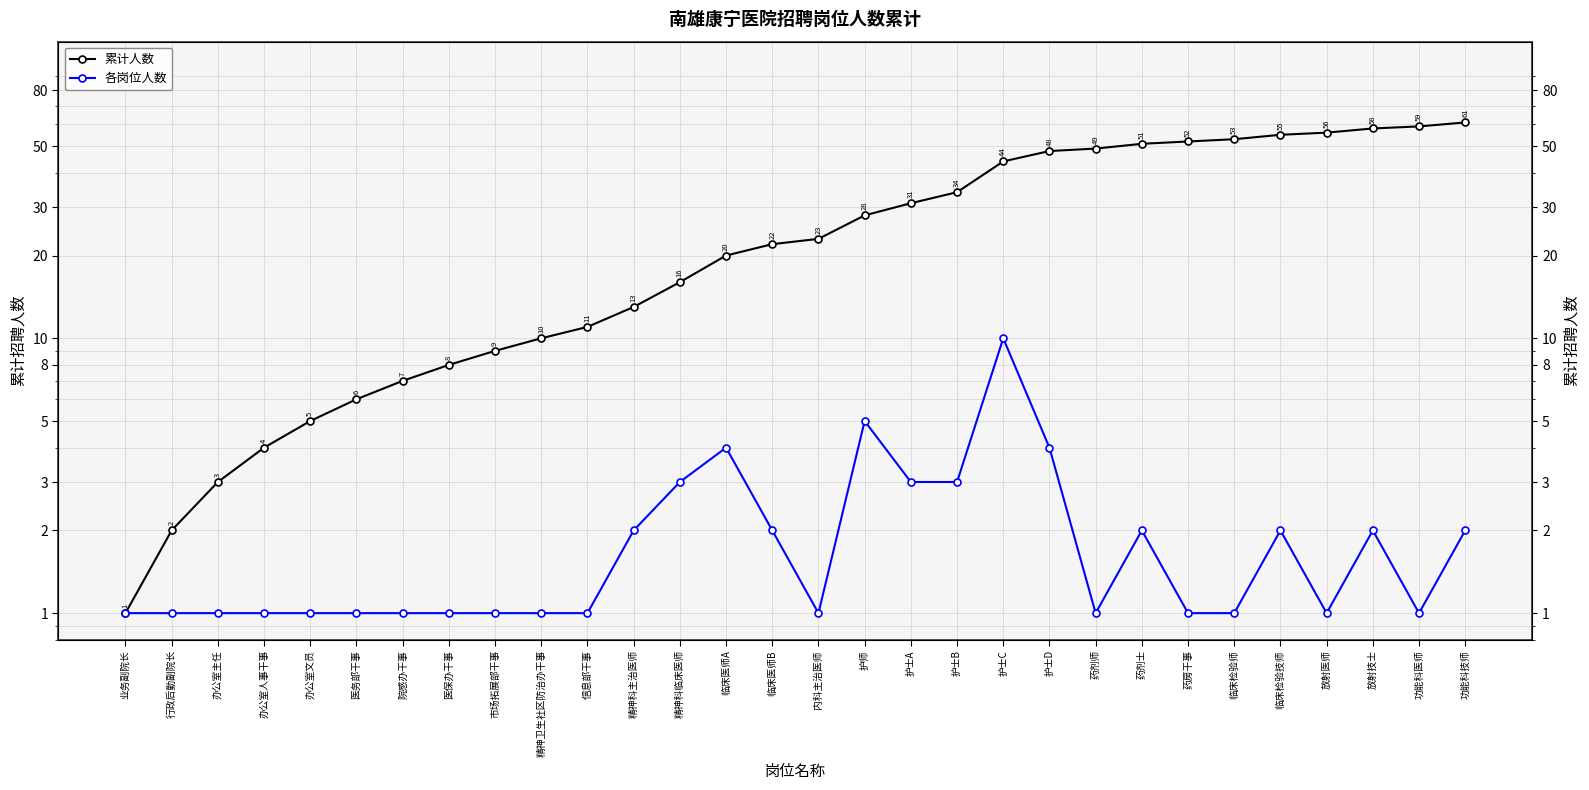

True or false: 累计人数 and 各岗位人数 intersect in this chart.

False